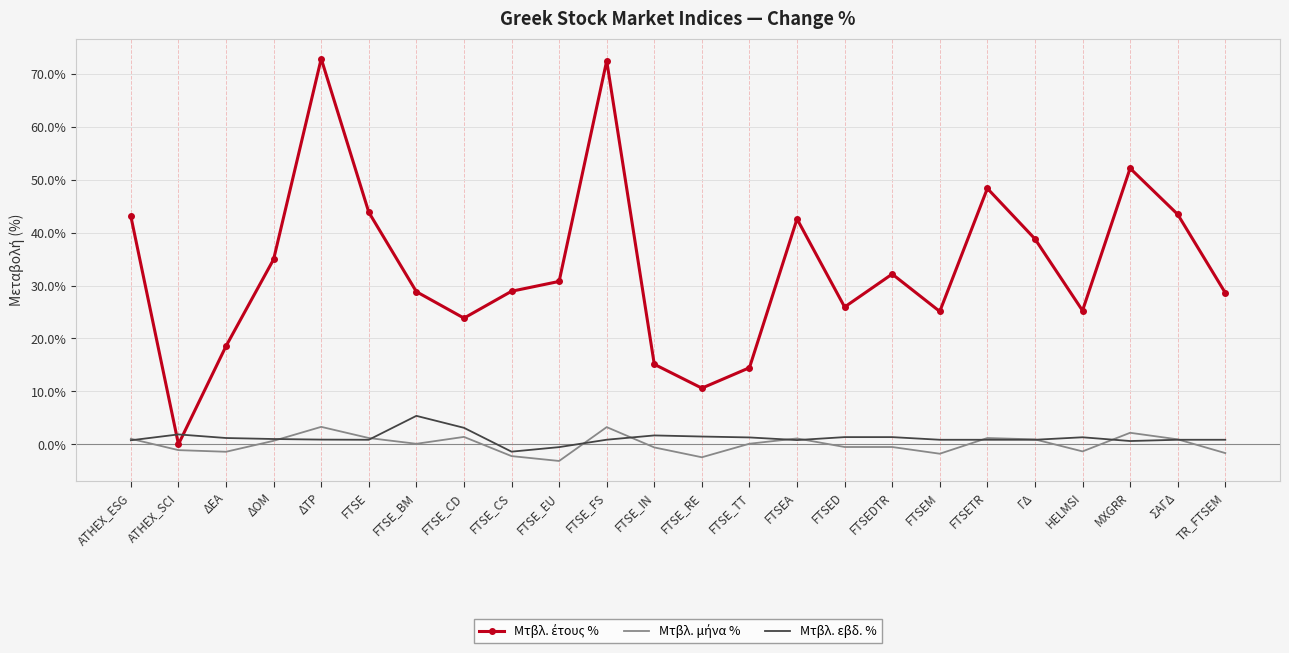

What is the greatest value displayed?

72.9